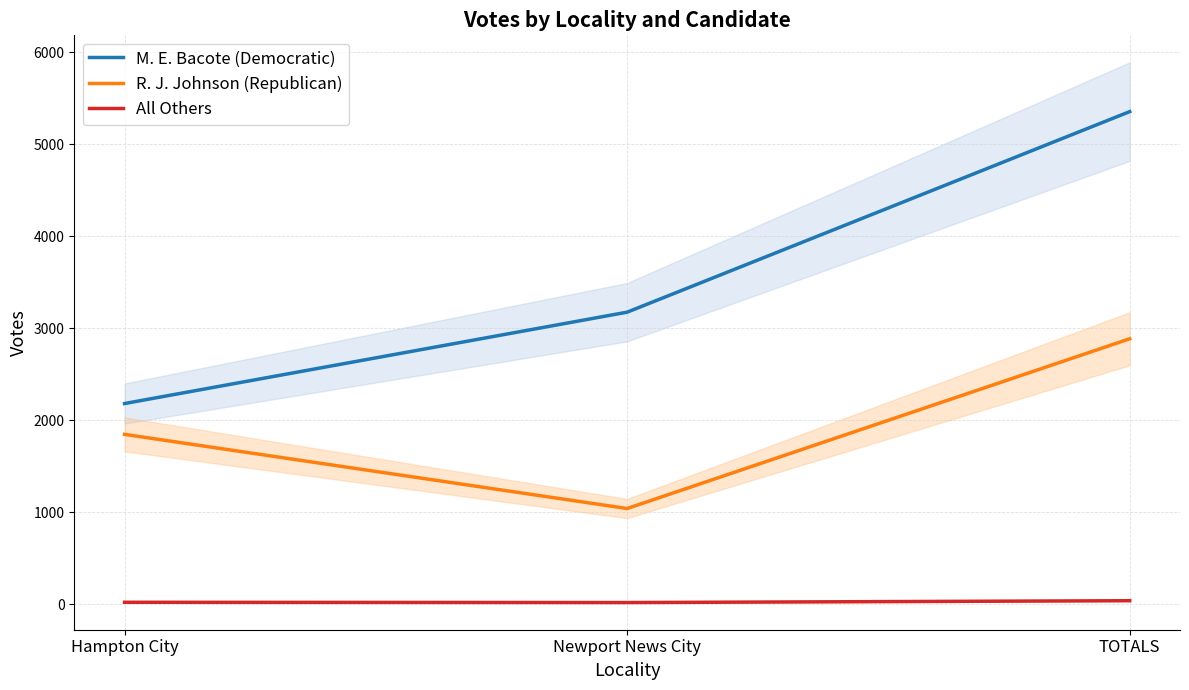

The value of All Others at TOTALS is 14. True or false?

False